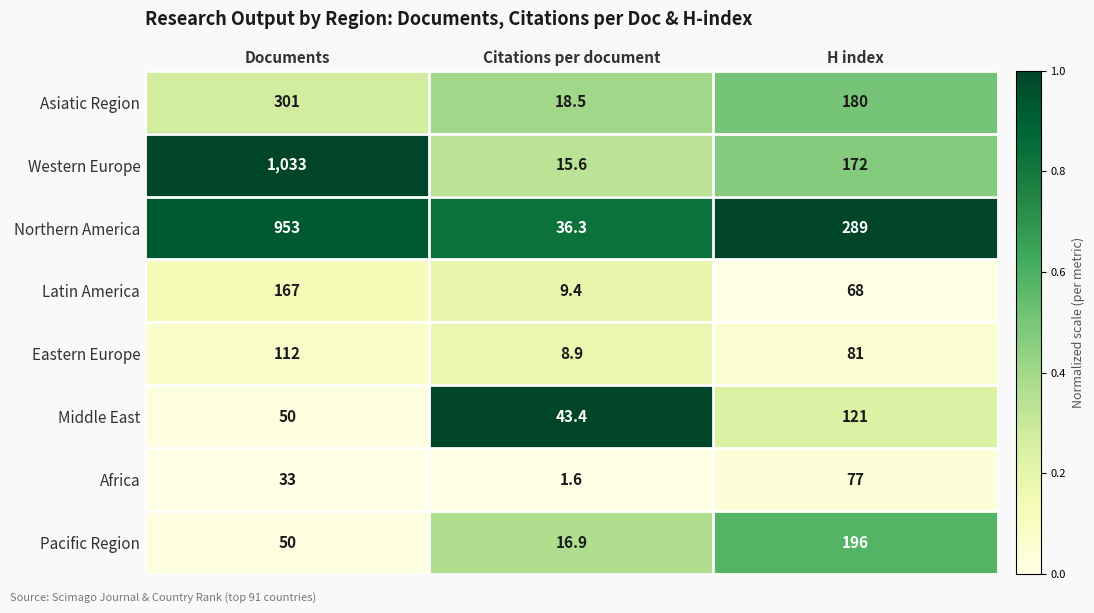

At Citations per document, list the series in order from smallest to largest.

Africa, Eastern Europe, Latin America, Western Europe, Pacific Region, Asiatic Region, Northern America, Middle East